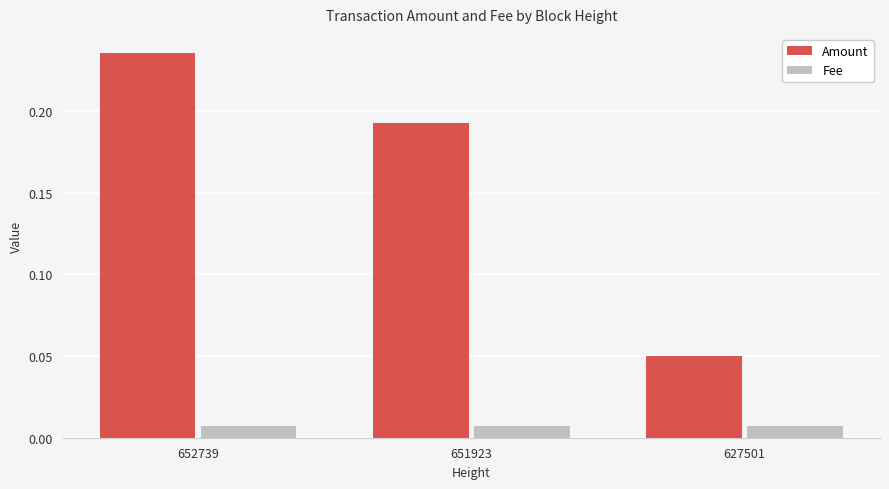

Which category has the highest value across all series?

652739